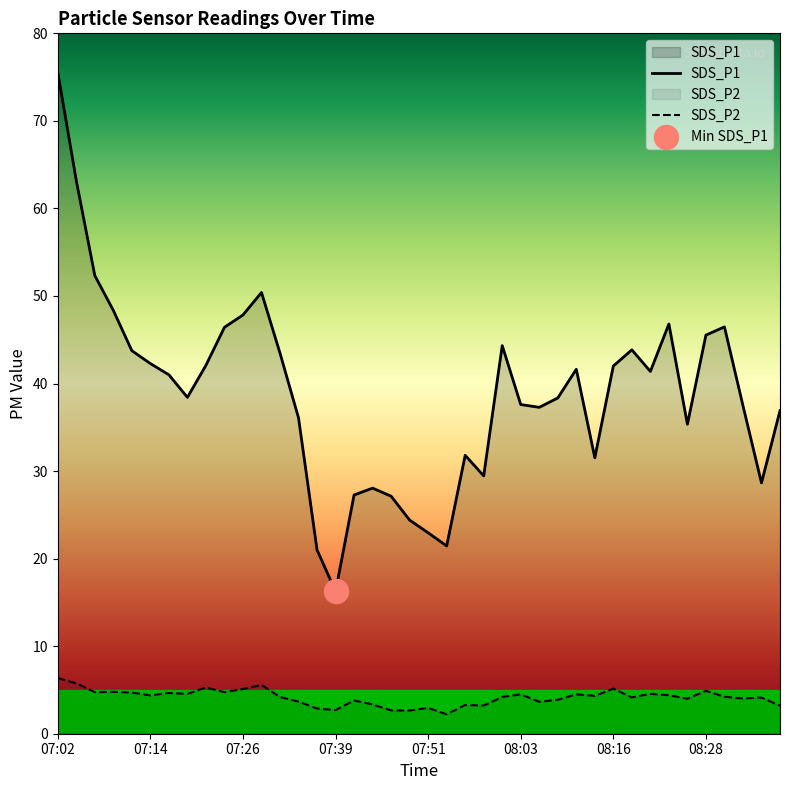

At how many categories does at least one series exceed 46?

9